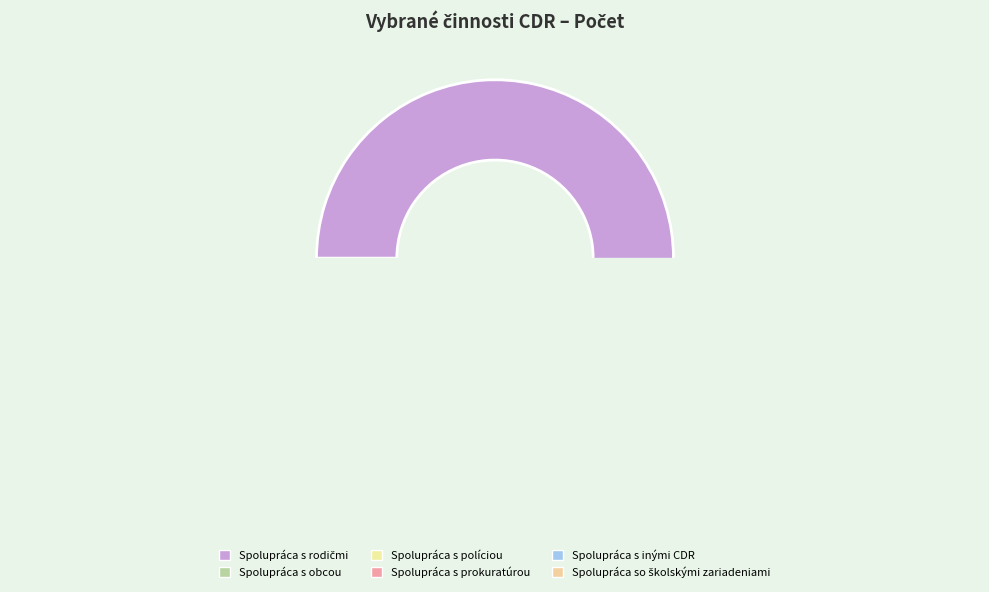

What percentage is NOT represented by Spolupráca so školskými zariadeniami?

92.2%